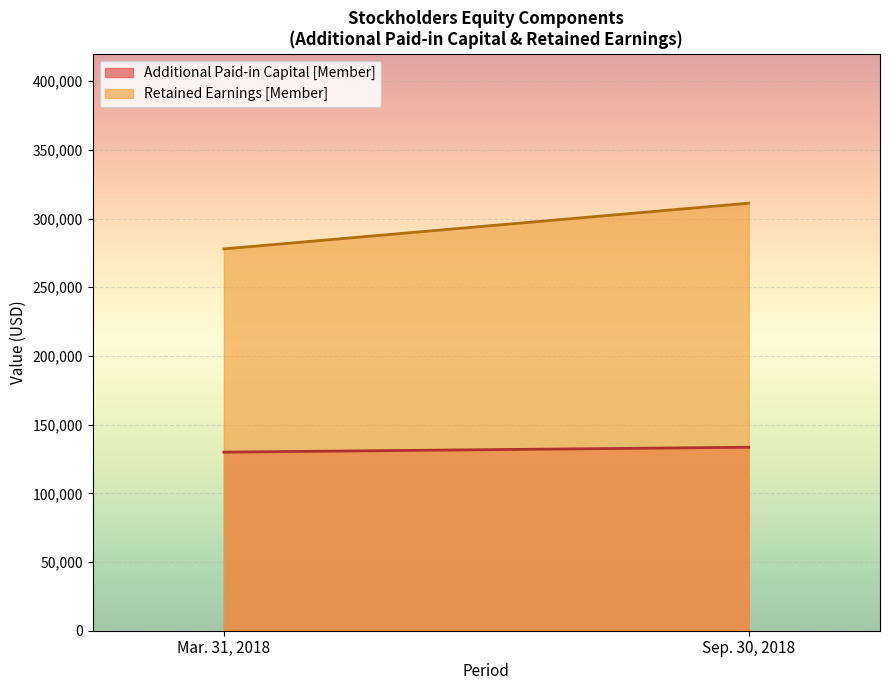

Reading left to right, transcribe all the data shown in this chart.

Additional Paid-in Capital [Member]: Mar. 31, 2018=130000	Sep. 30, 2018=133561
Retained Earnings [Member]: Mar. 31, 2018=277945	Sep. 30, 2018=311221